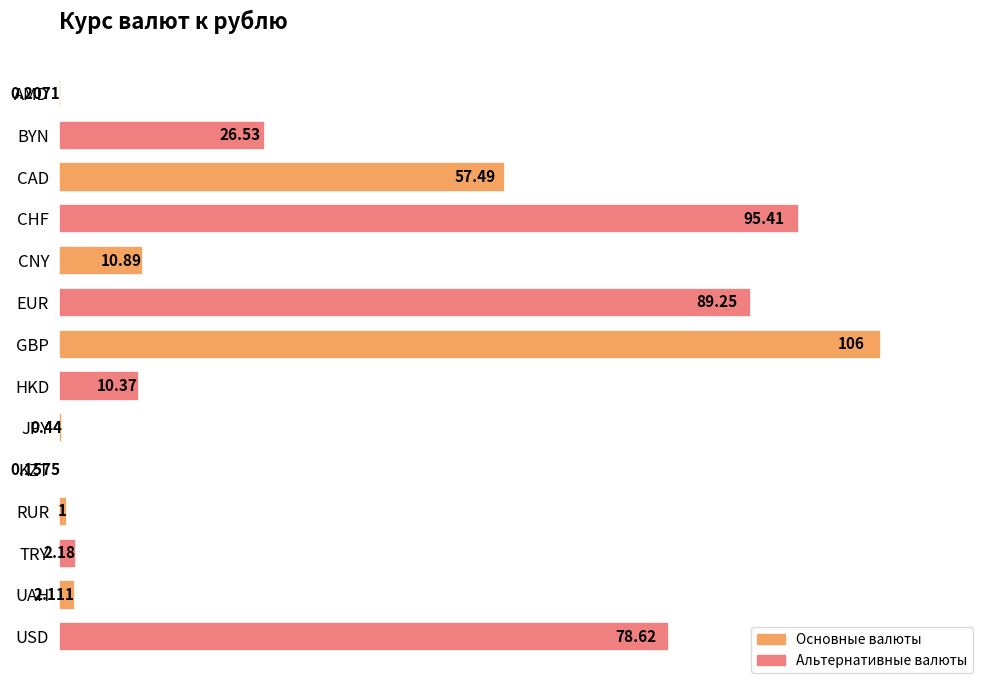

At which label is the value closest to 53?

CAD